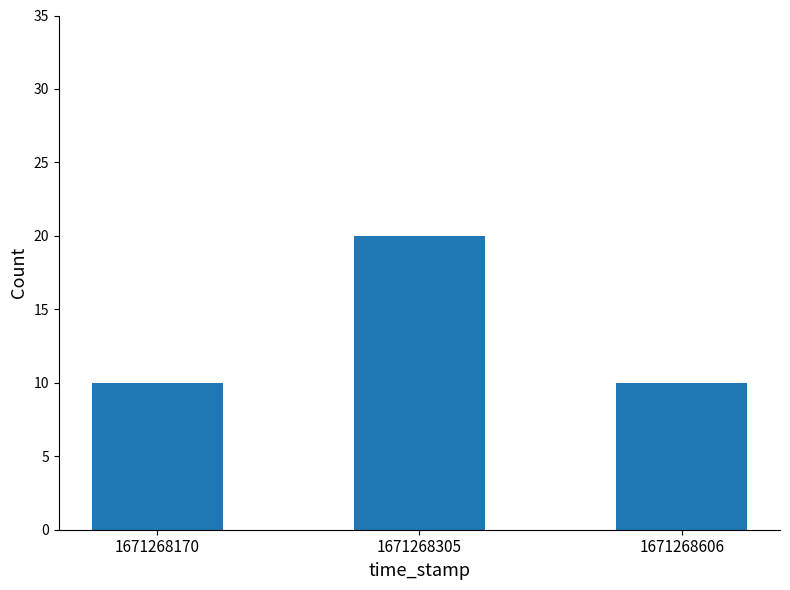

What is the sum of the values at 1671268606 and 1671268305?

30